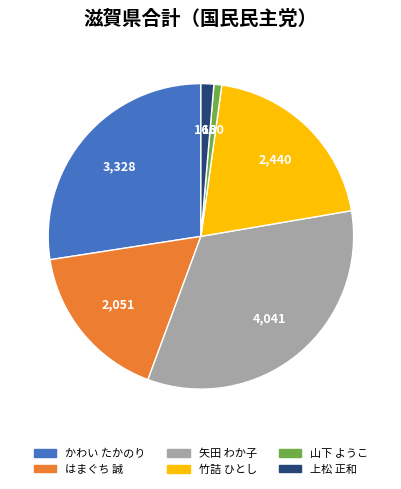

Is it true that 山下 ようこ is 15% of the pie?

False